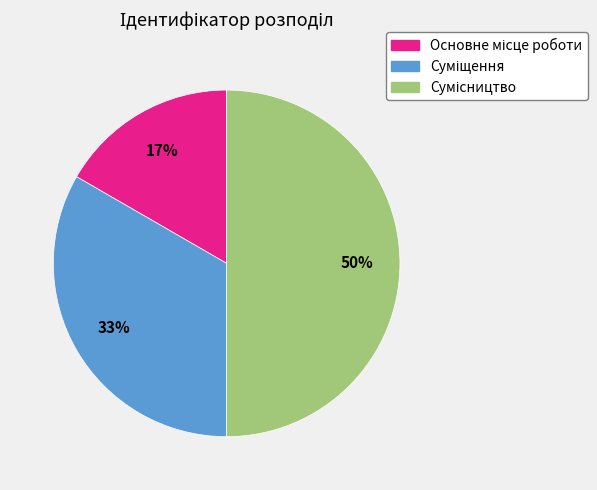

To the nearest percent, what is the average slice percentage?

33%